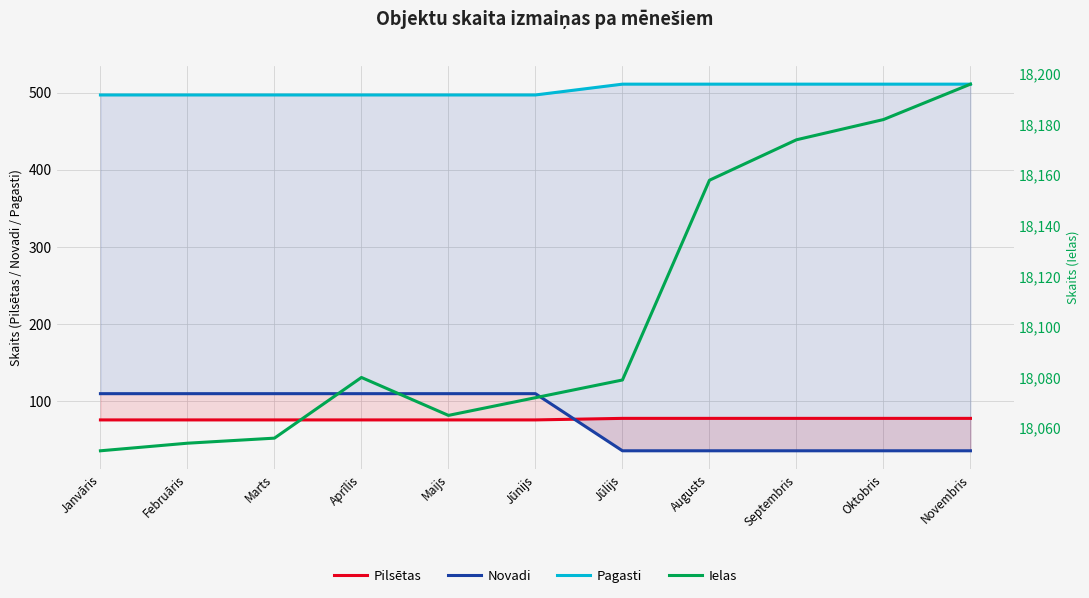

At Septembris, list the series in order from smallest to largest.

Novadi, Pilsētas, Pagasti, Ielas